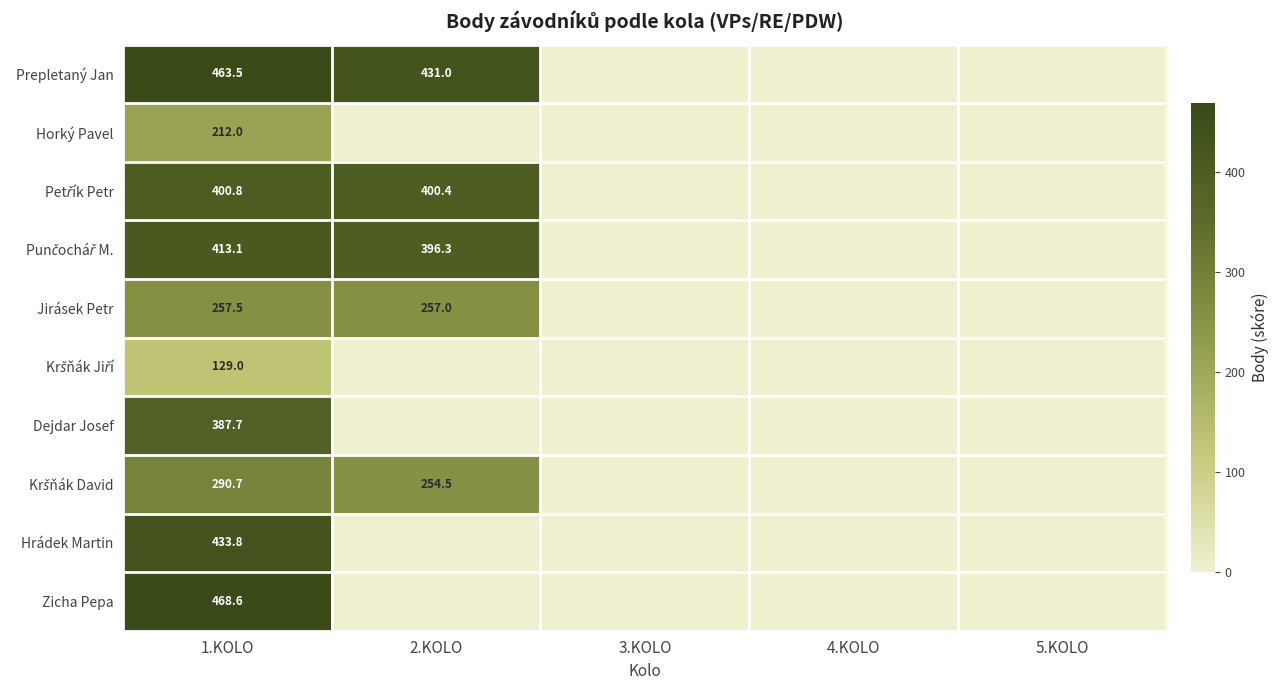

True or false: Jirásek Petr has a value of 257.5 at 1.KOLO.

True